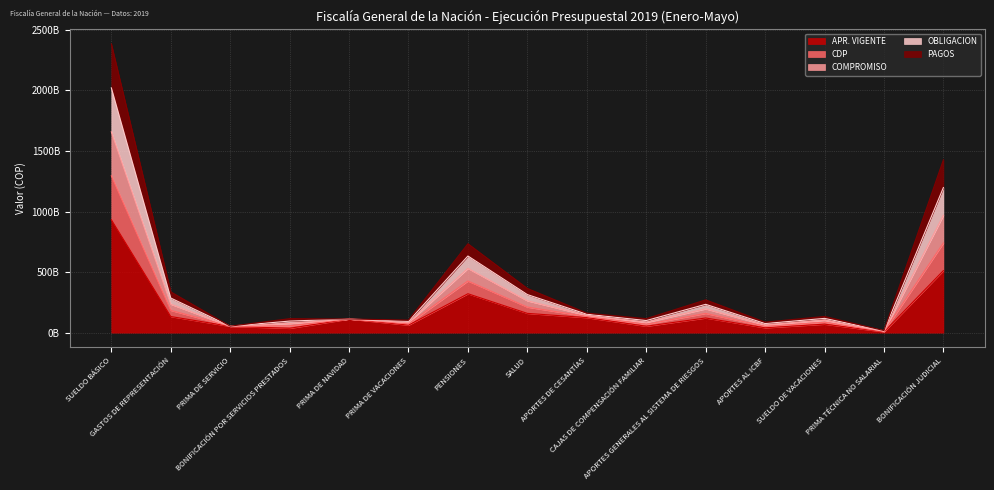

How many values in the COMPROMISO series are below 117701224768?

7